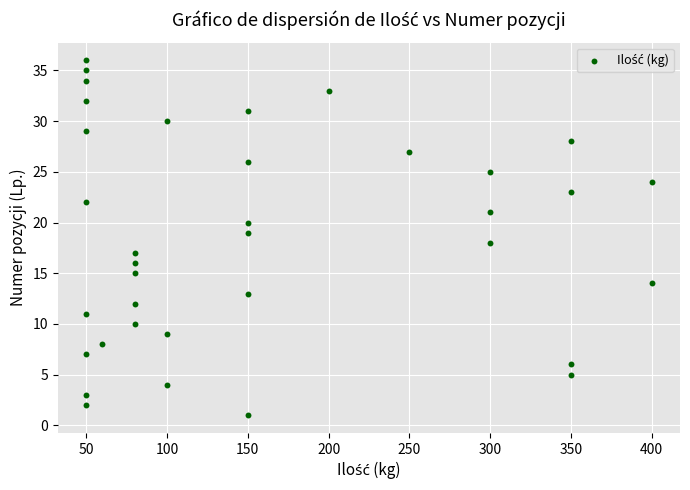

What is the range of X values (max minus min)?

350